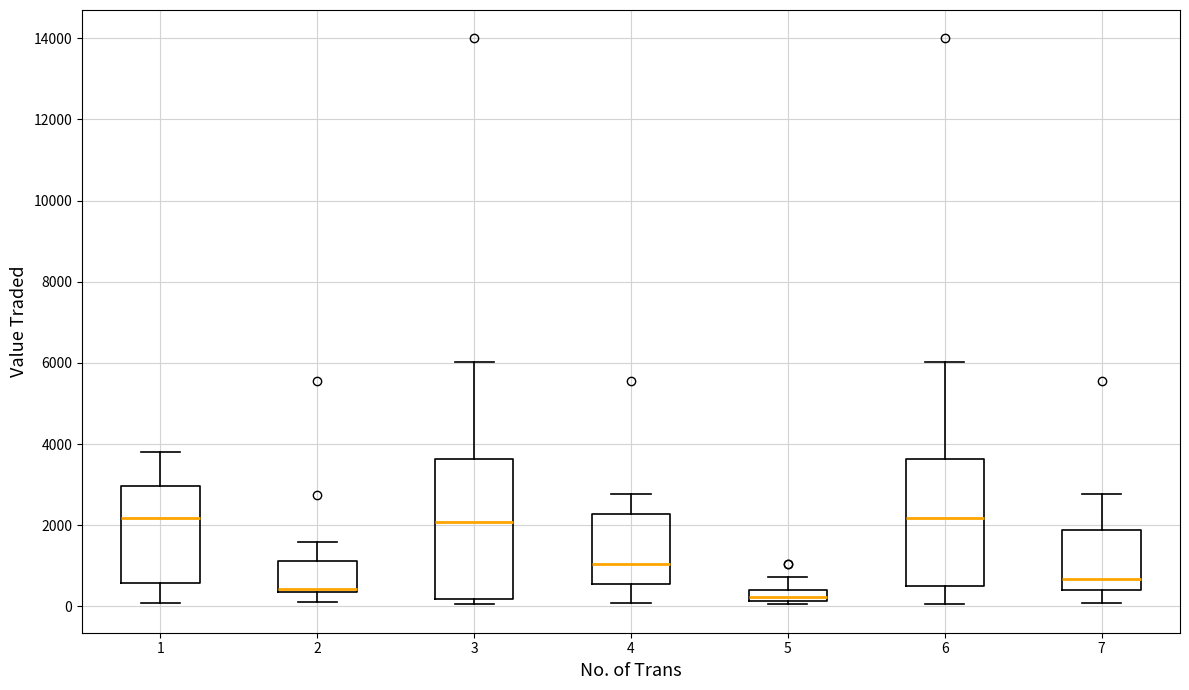

Where does the median line of the box at x = 3 sit on the y-axis? The values are not printed on the chart, so give them approximately, as read against the axis.

2000